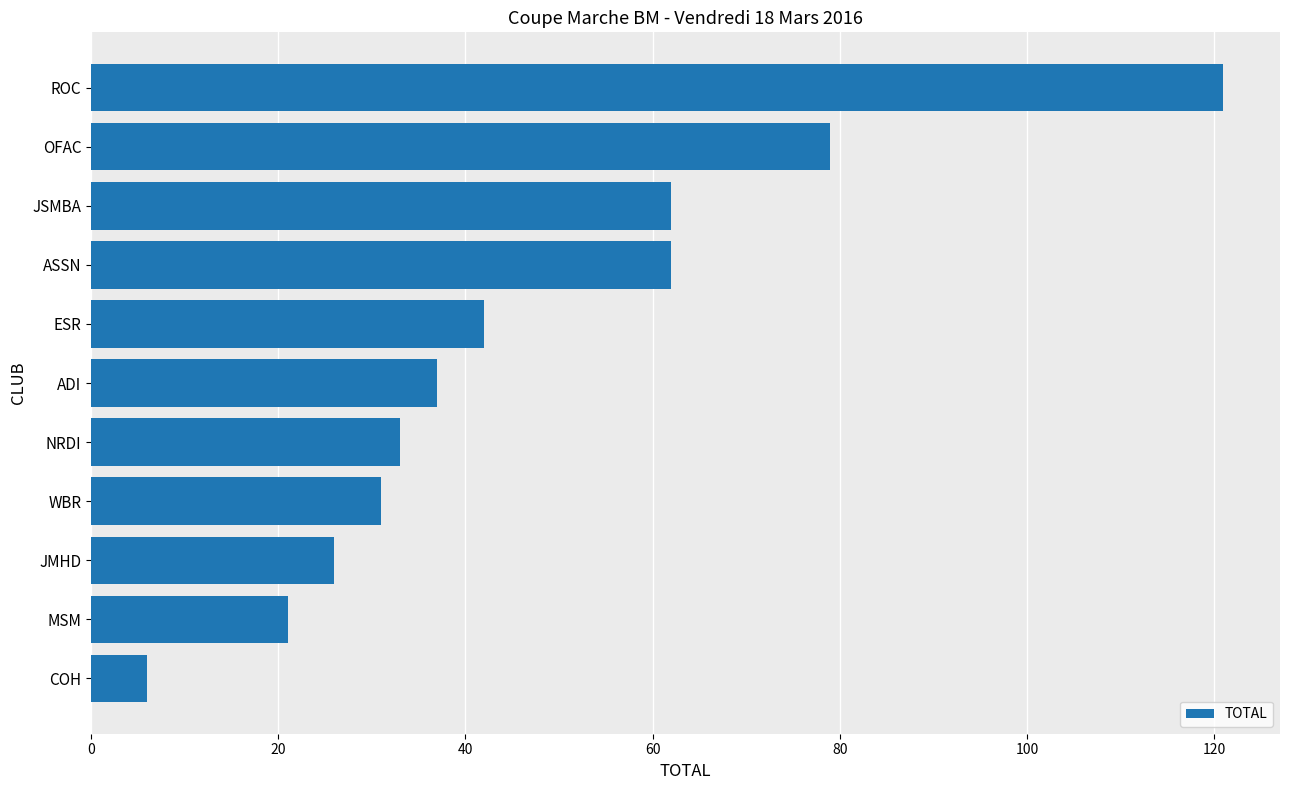

What is the ratio of the value at ADI to the value at NRDI?

1.1